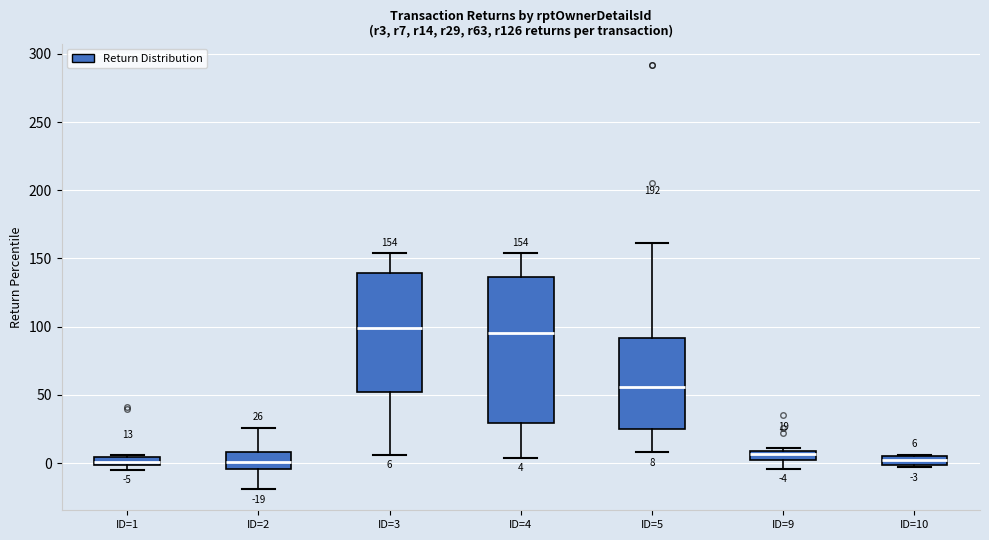

Comparing the boxes themselves (not the whiskers), which one is the tallest?

ID=4